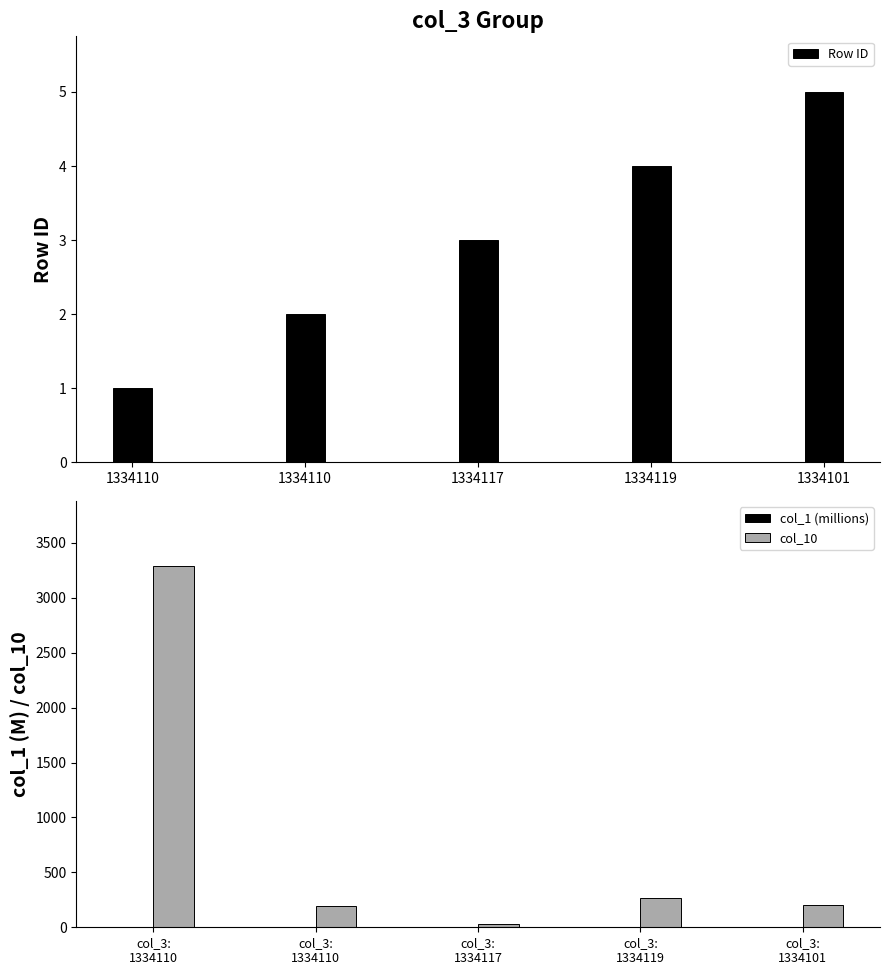

What is the difference between the second highest and minimum values in the col_1 (millions) series?

2.7